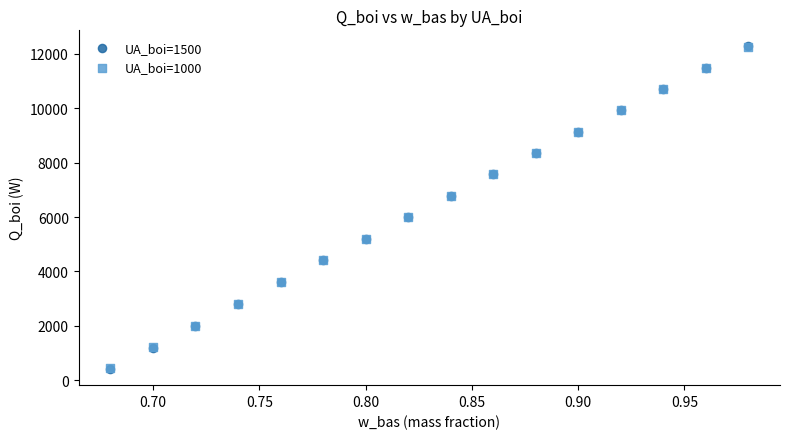

What are all the series names shown in the legend?

UA_boi=1500, UA_boi=1000